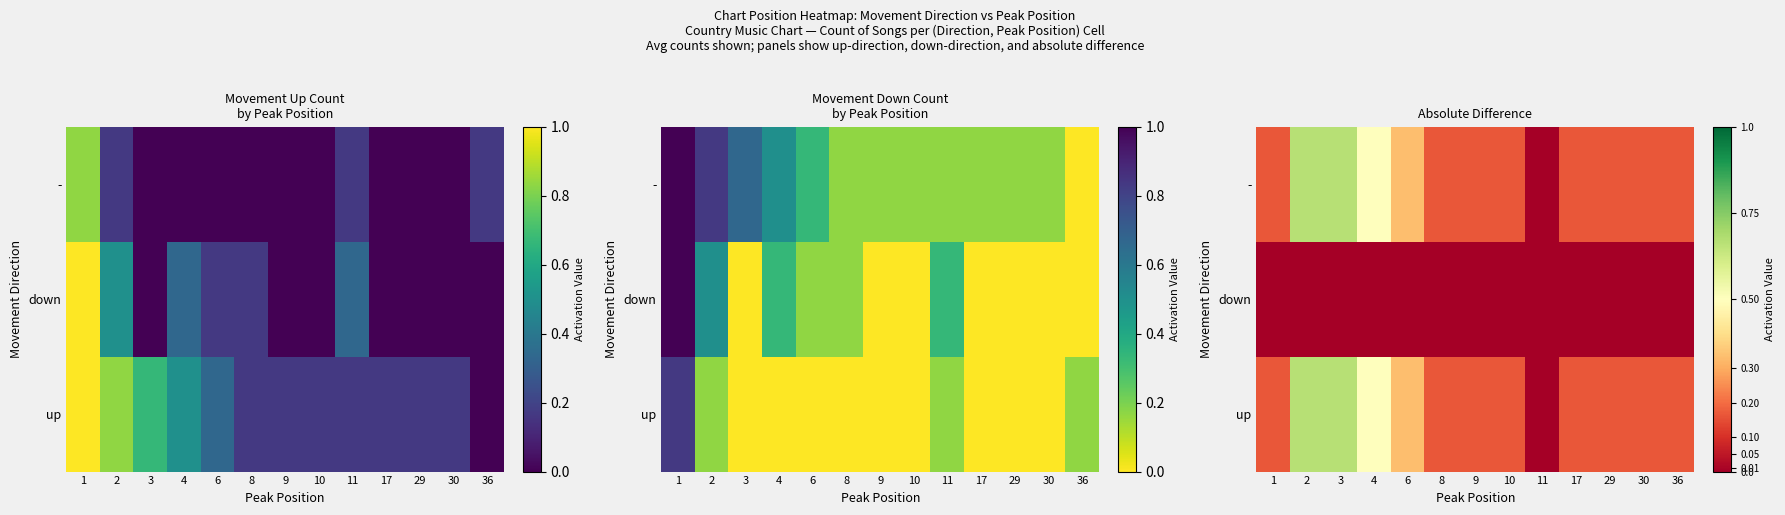

At which category does the chart reach its minimum across all series?

11